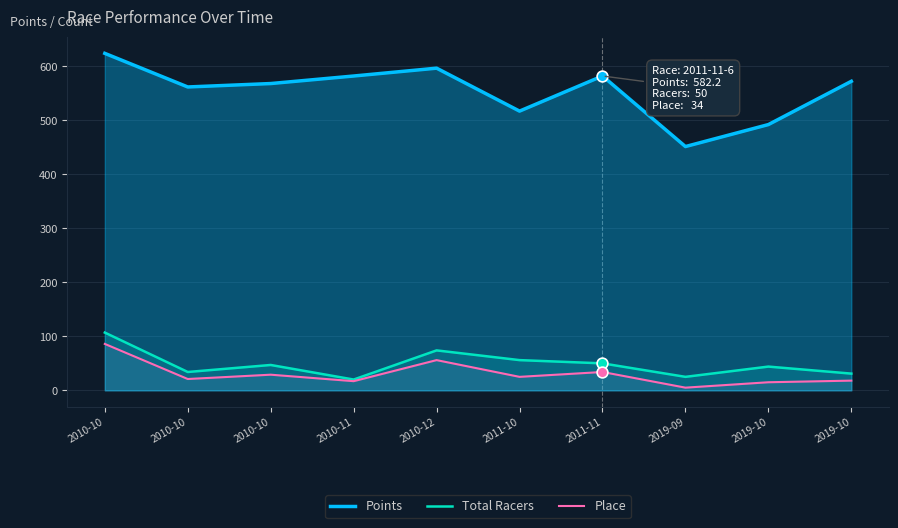

Is the value of Points at 2010-11 greater than the value of Total Racers at 2019-10?

Yes